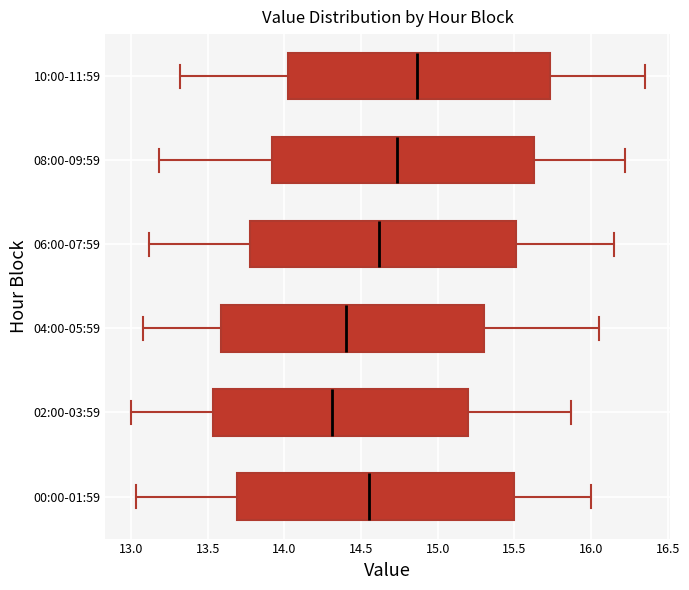

Where is the right edge of the box for 04:00-05:59 on the x-axis? The values are not printed on the chart, so give them approximately, as read against the axis.

15.30